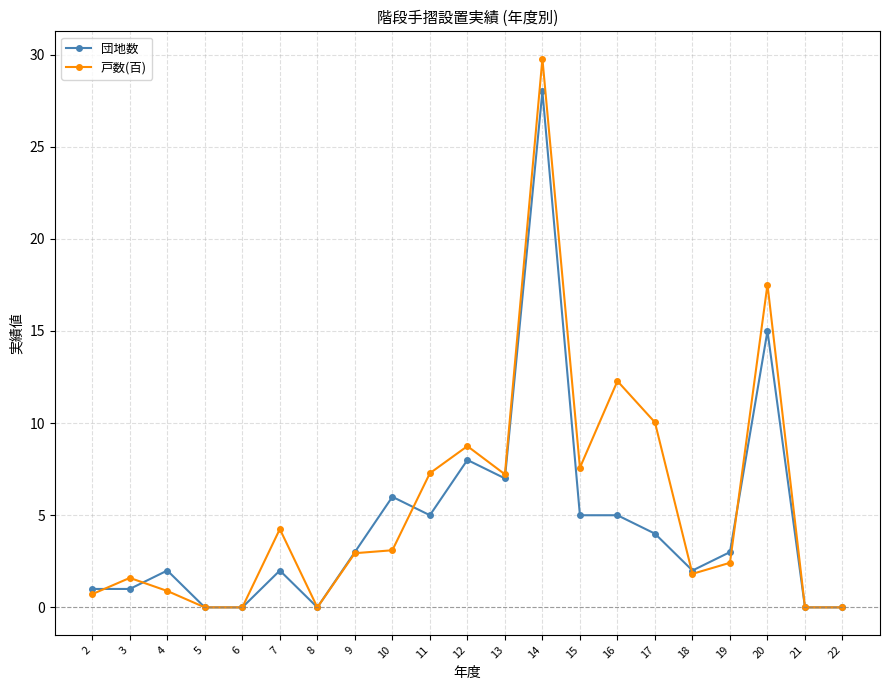

What is the difference between the highest and lowest values at 9?

0.1